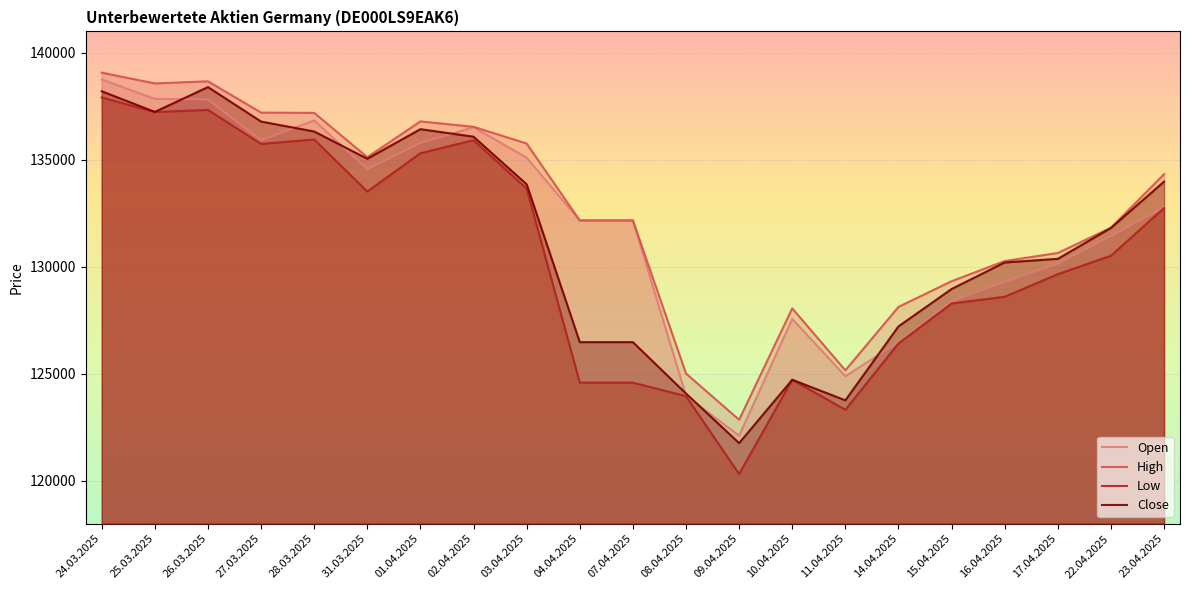

At how many categories does at least one series exceed 123091?

20